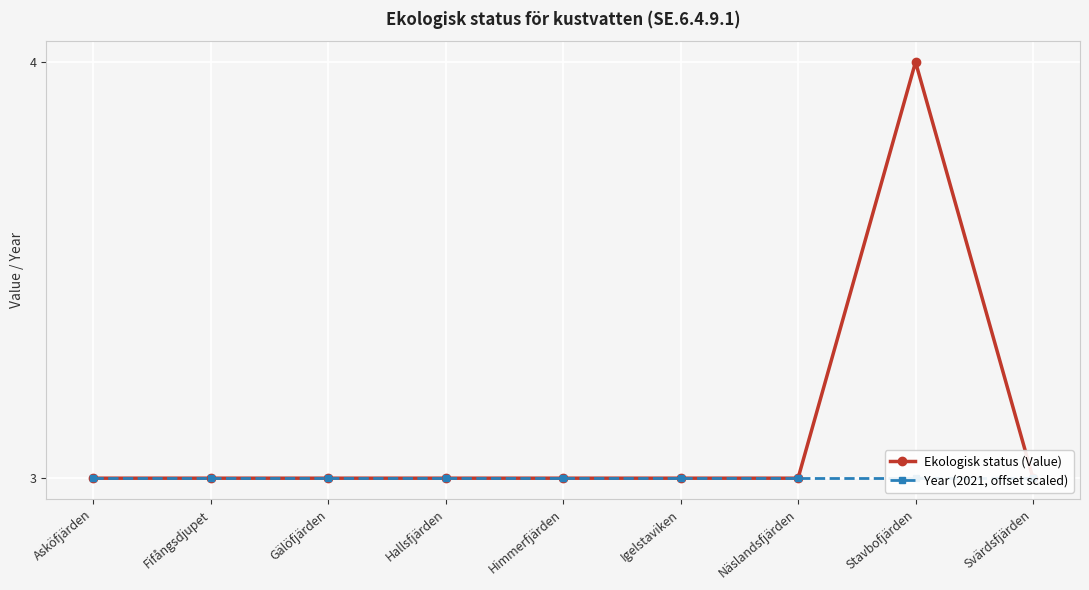

The Ekologisk status (Value) series shows 3 at Fifångsdjupet. True or false?

True